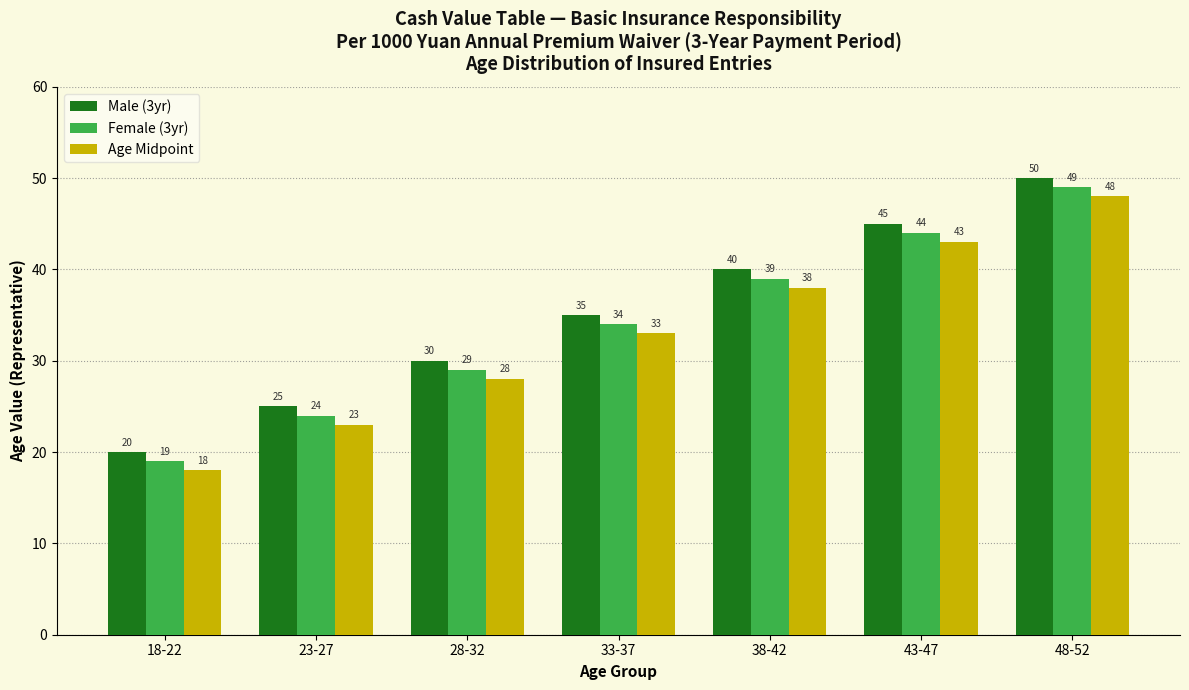

What is the difference between the maximum and second lowest values in the Male (3yr) series?

25